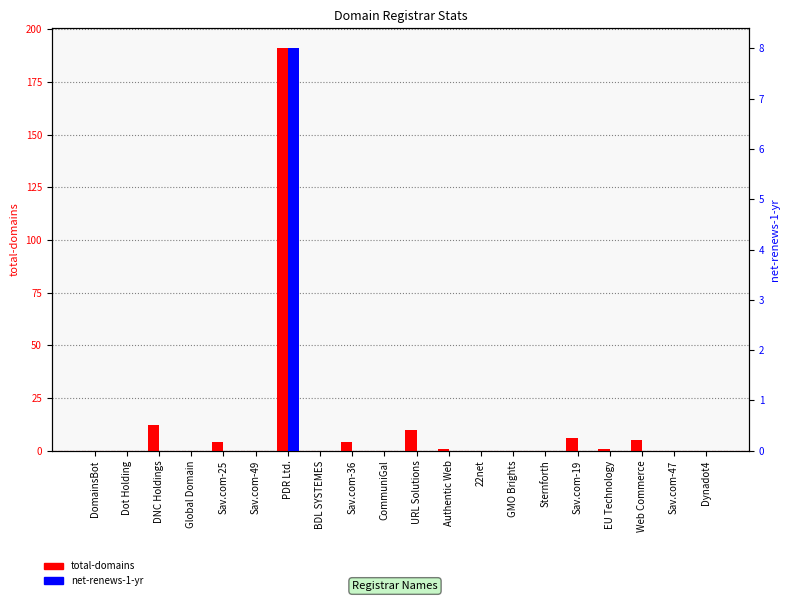

What is the label of the 5th bar from the right?

Sav.com-19